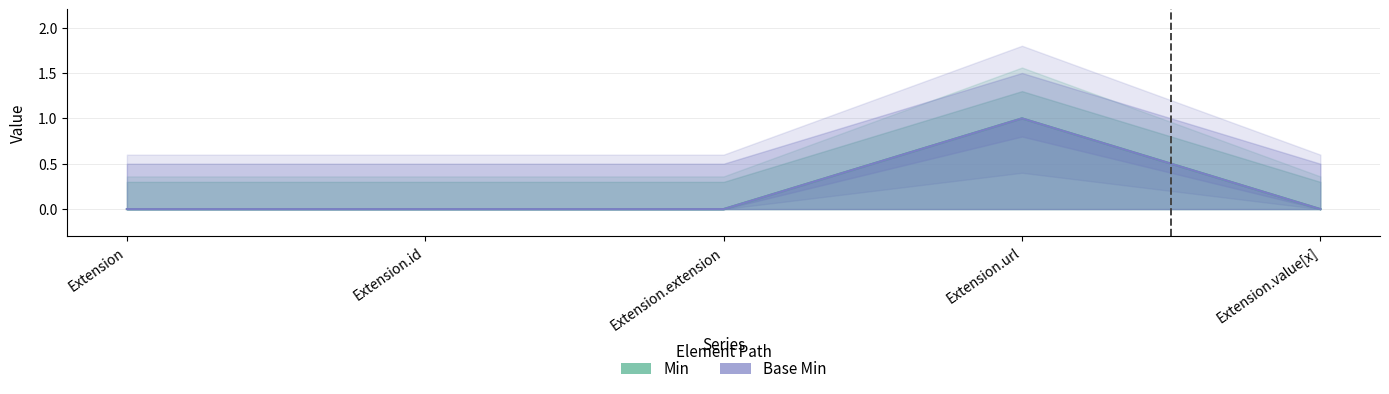

Between Extension and Extension.extension, which series saw the biggest shift?

Min